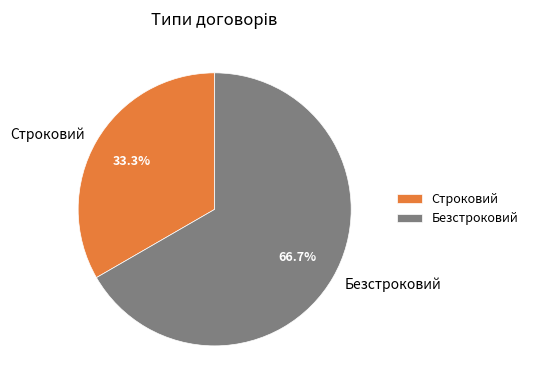

True or false: Безстроковий accounts for 67% of the total.

True